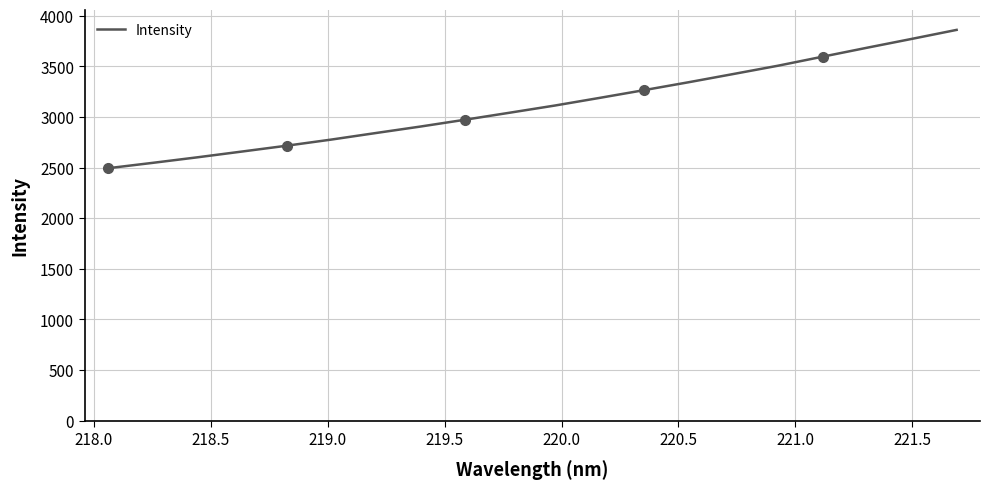

What is the maximum value for Intensity?

3861.1